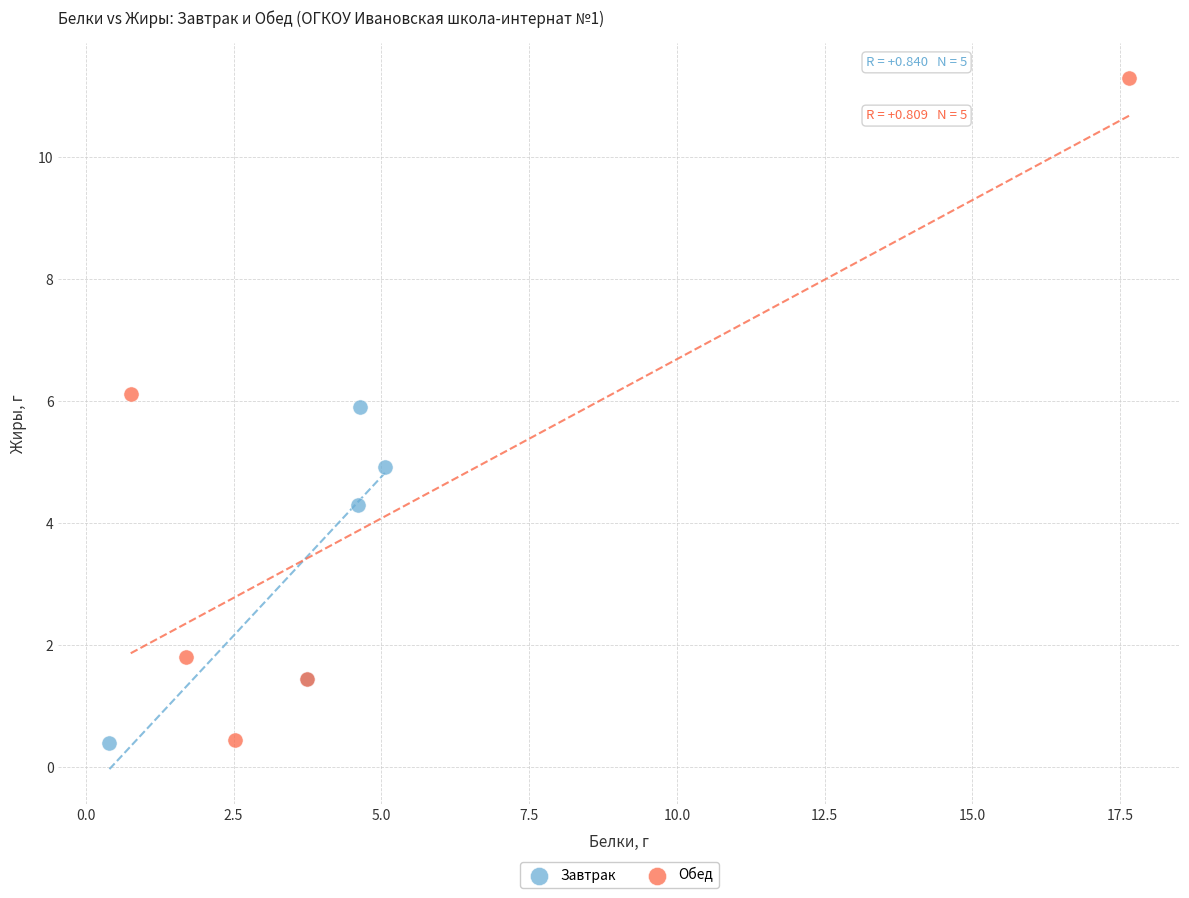

Which series contains the highest Y value?

Обед